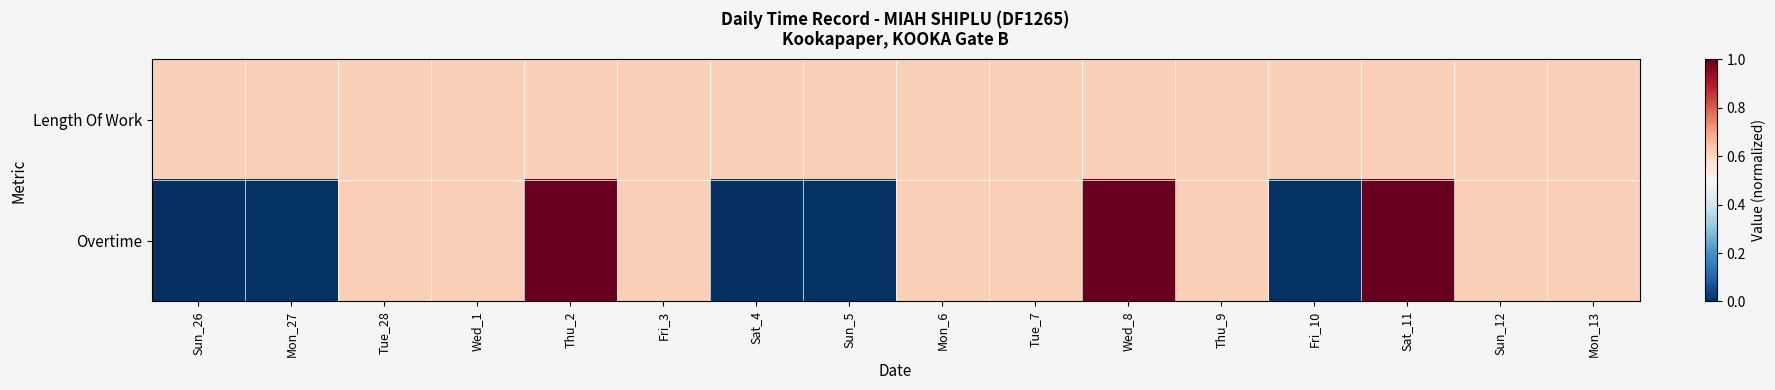

List the series in order of their overall mean, highest first.

Length Of Work, Overtime